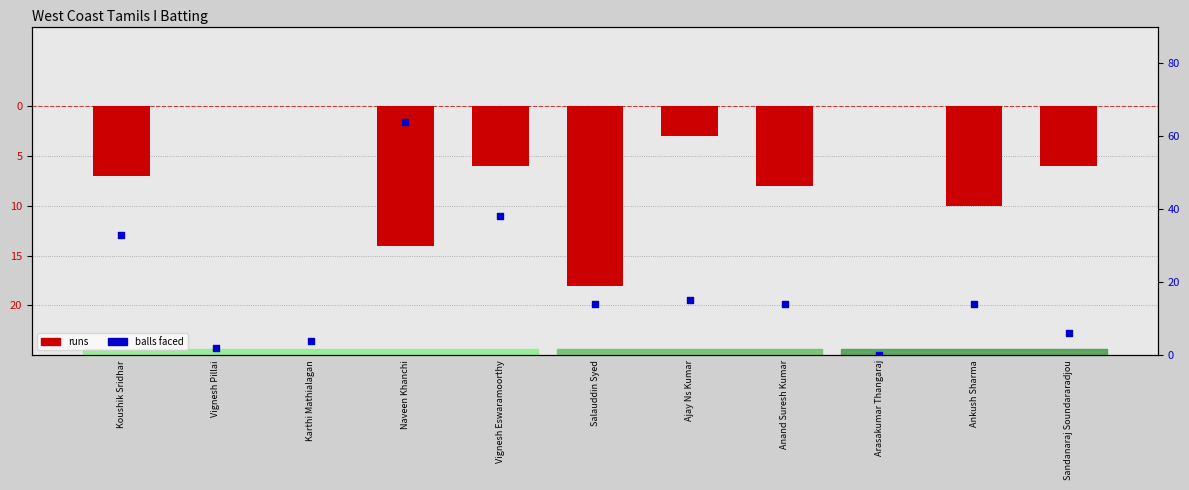

What is the change in value from Karthi Mathialagan to Arasakumar Thangaraj?

-4